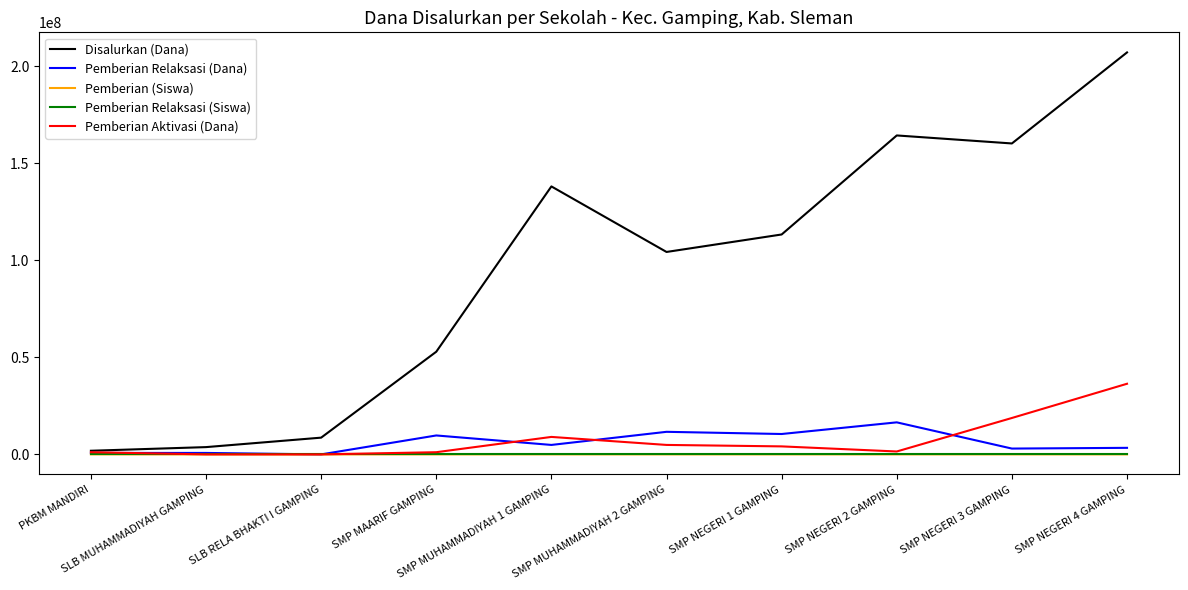

How many values in the Pemberian (Siswa) series are below 161?

5